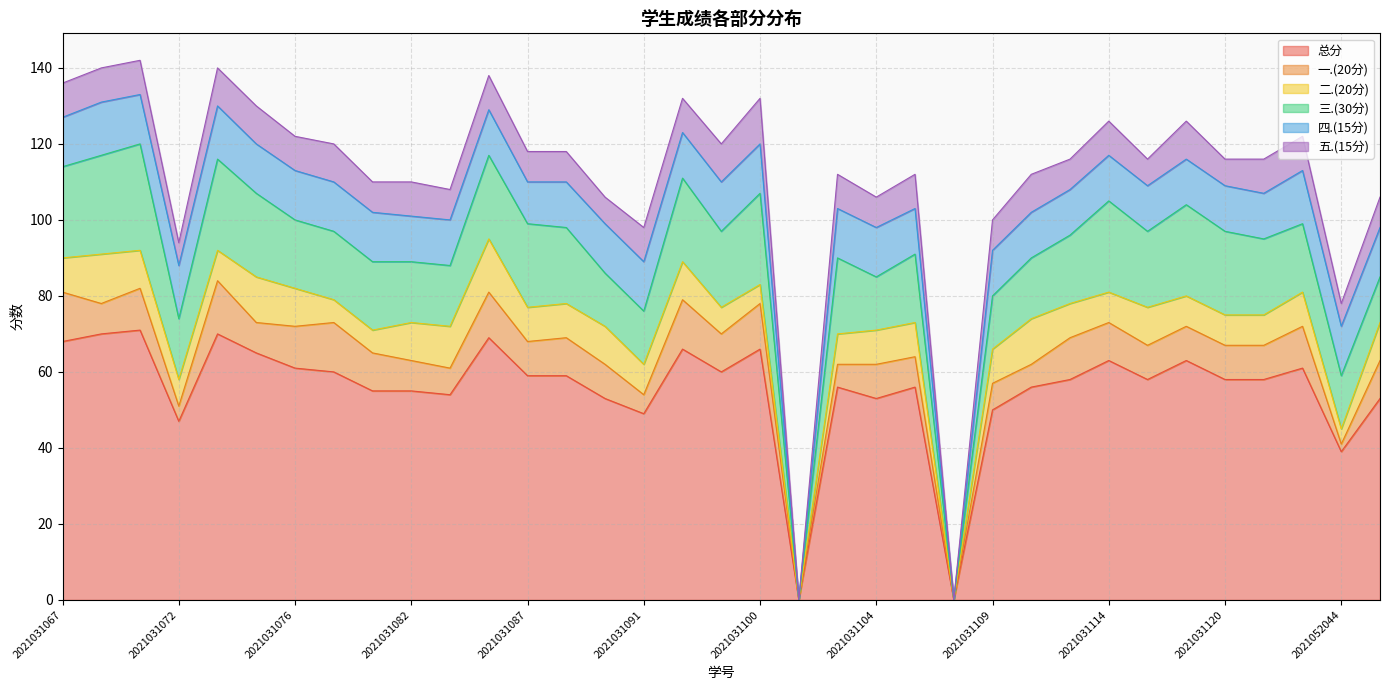

At which label does 五.(15分) reach its peak?

2021031100